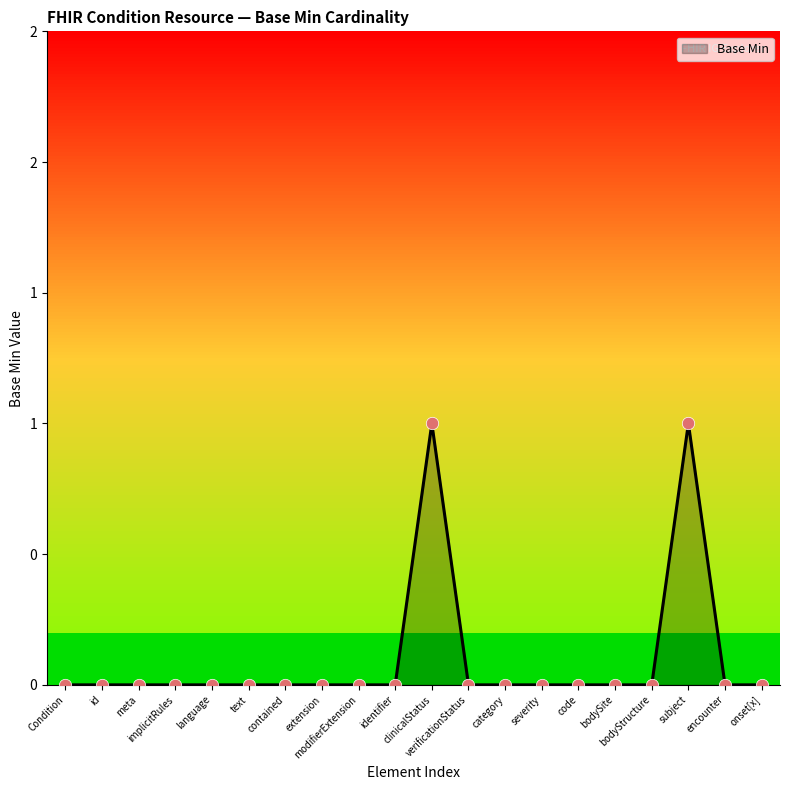

Which has a higher value, Condition or onset[x]?

Condition